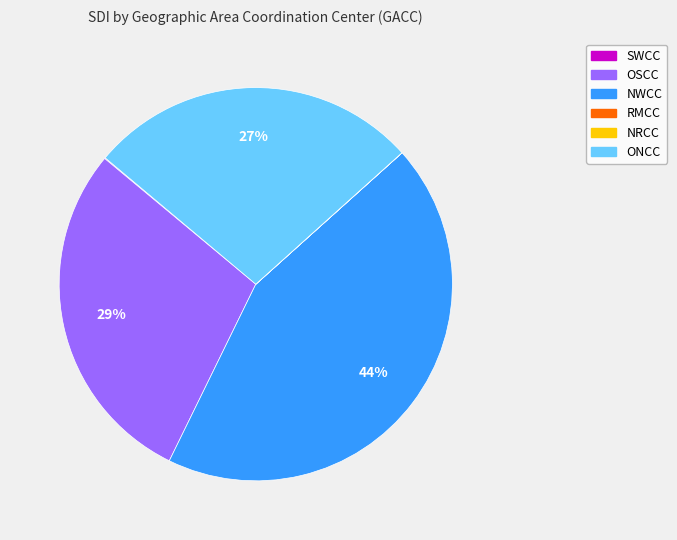

Is it true that ONCC is 27% of the pie?

True